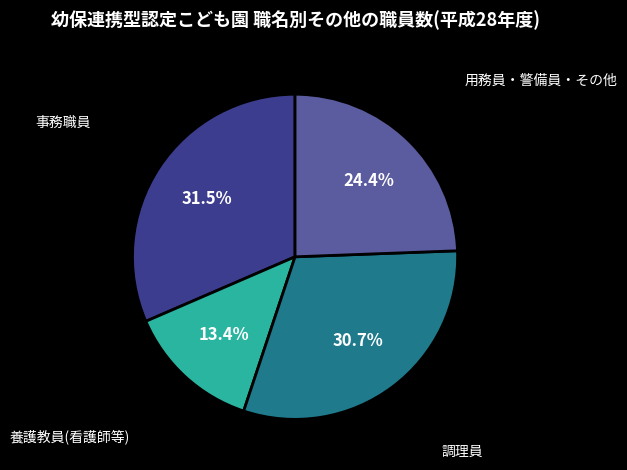

Does any single category account for the majority?

No